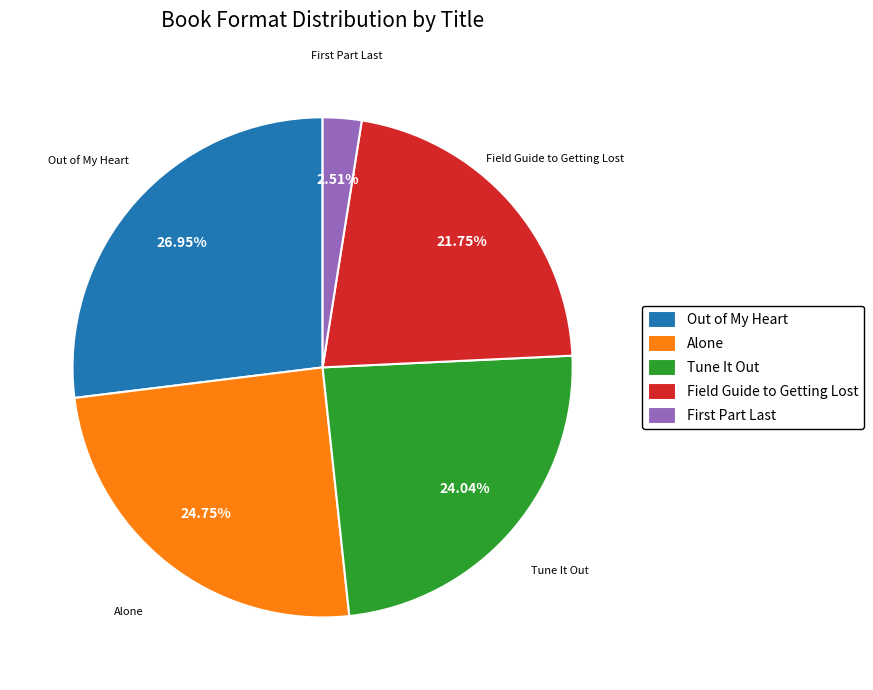

What portion of the pie excludes Alone?

75.2%